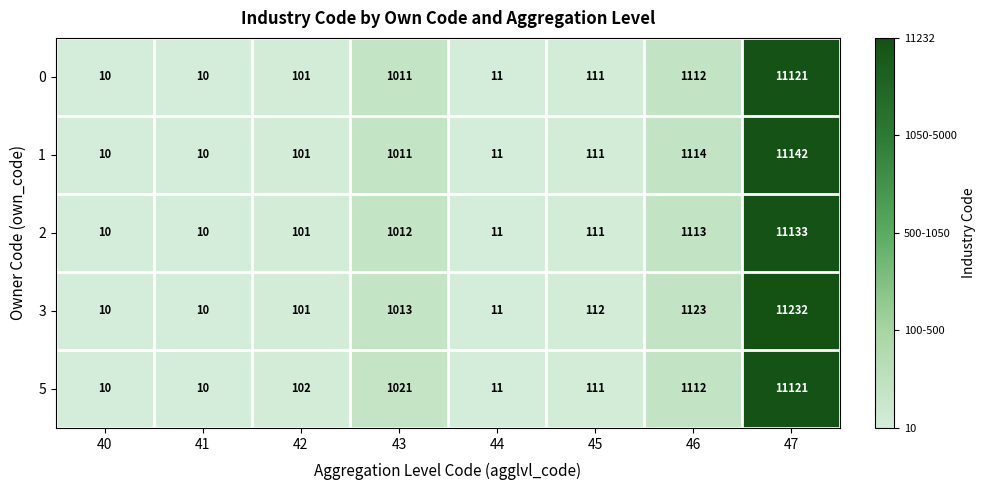

Which category has the highest value across all series?

47